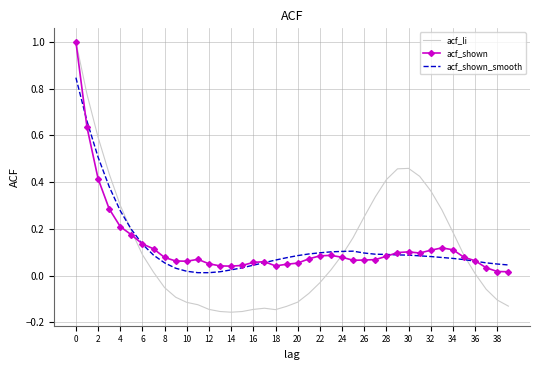

What are all the series names shown in the legend?

acf_li, acf_shown, acf_shown_smooth